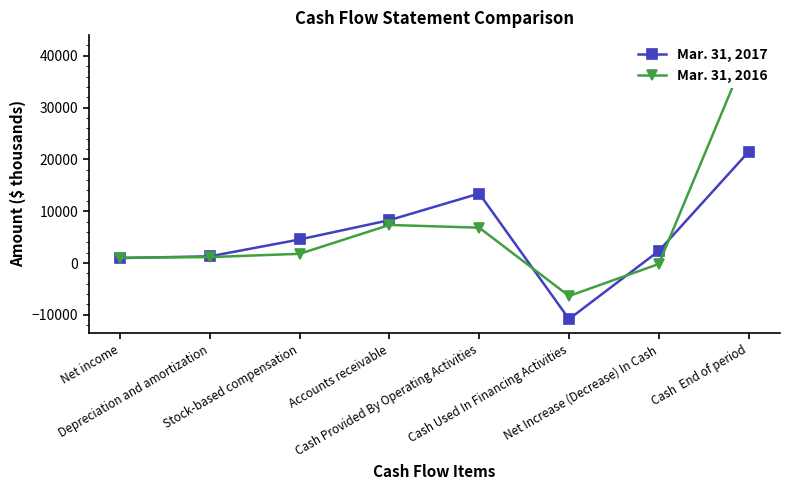

How many interior local valleys does the Mar. 31, 2016 series have?

1